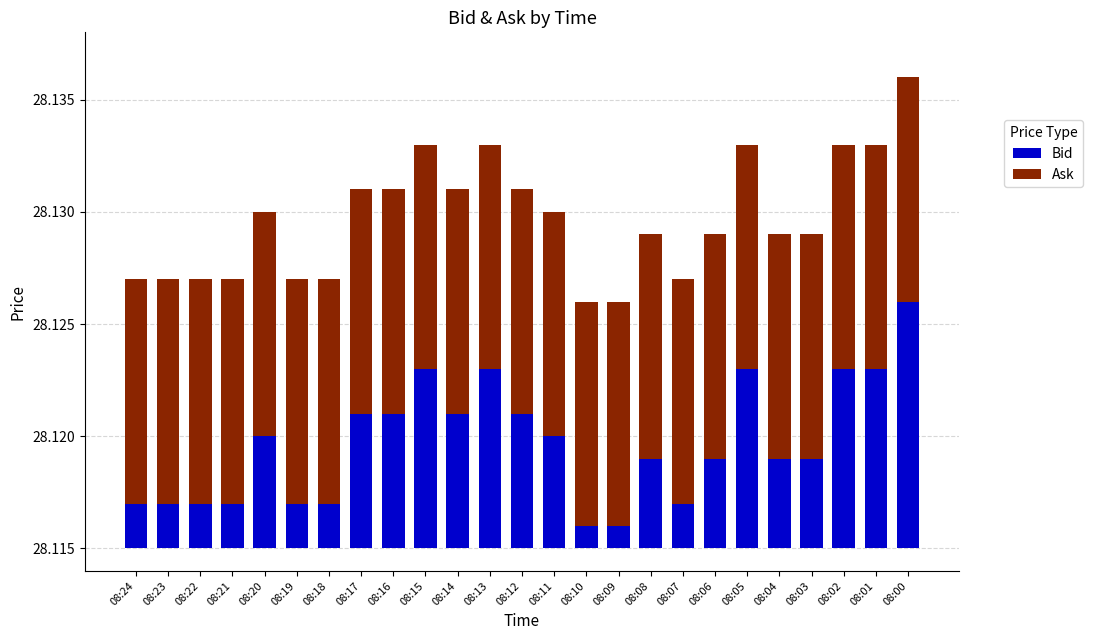

At 08:23, list the series in order from smallest to largest.

Bid, Ask